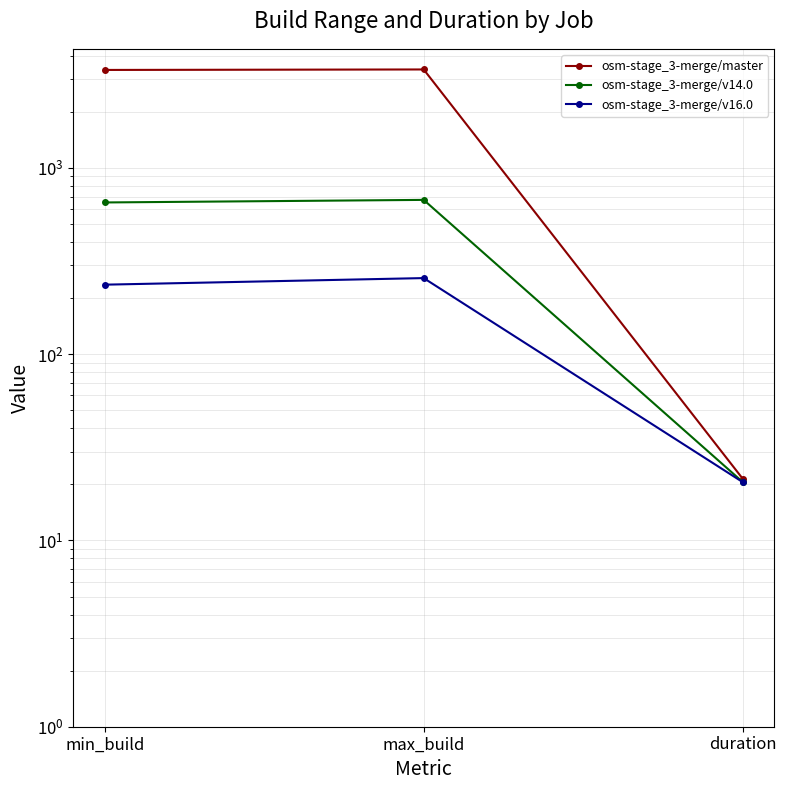

Is this an area chart (filled region under the line)?

No